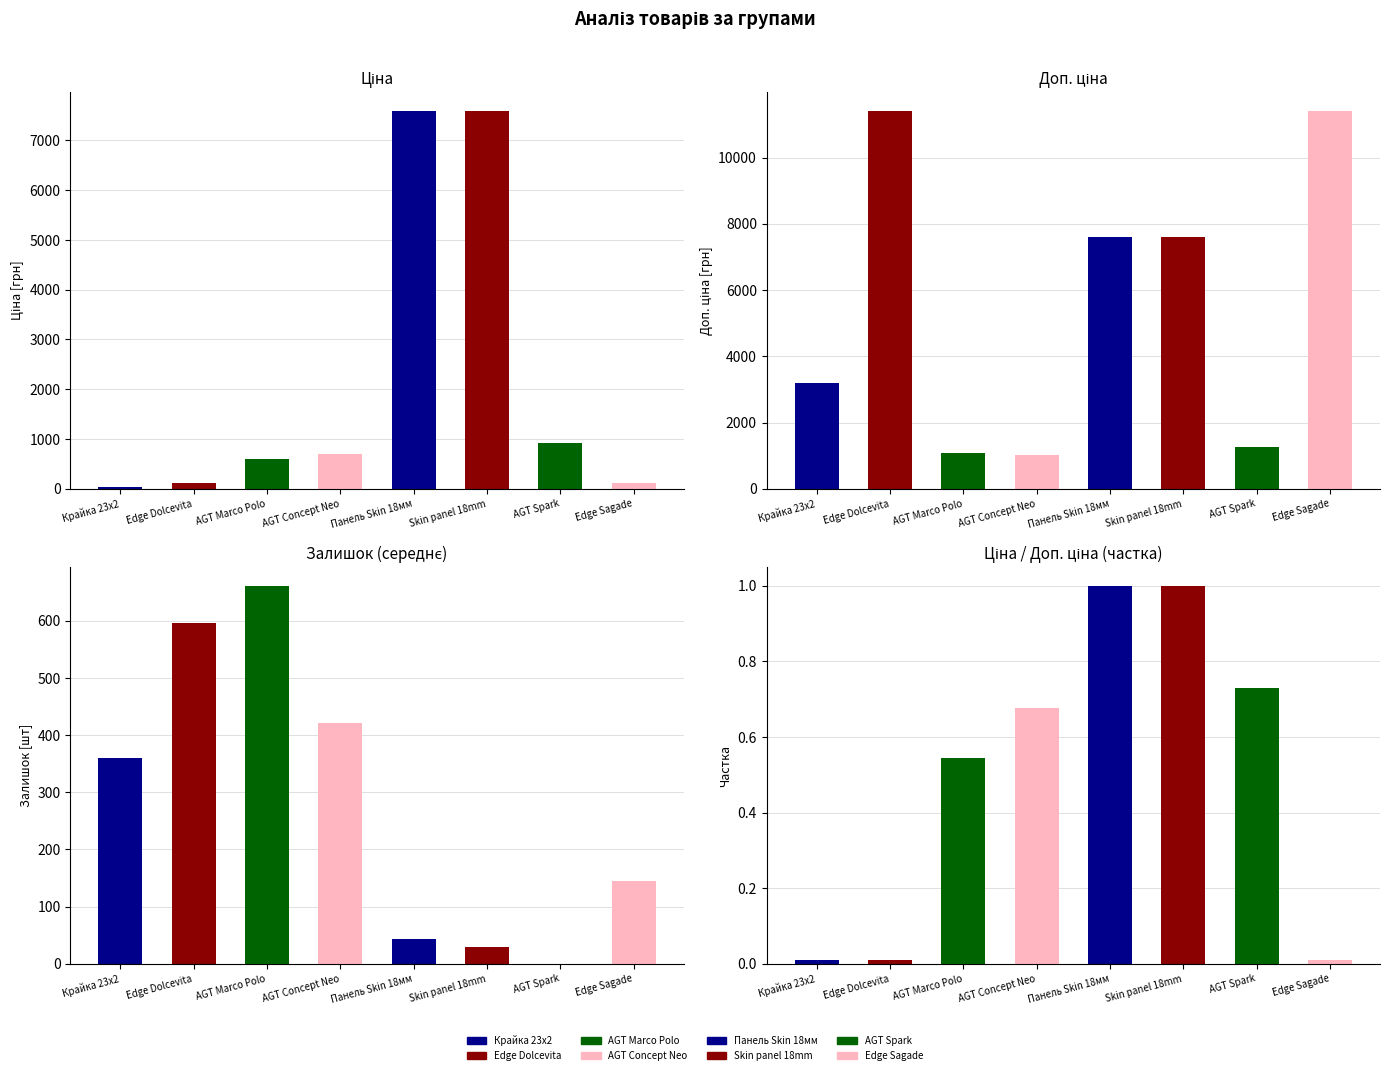

The Залишок (середнє) series shows 420.9 at Laminate AGT Concept Neo Series. True or false?

True